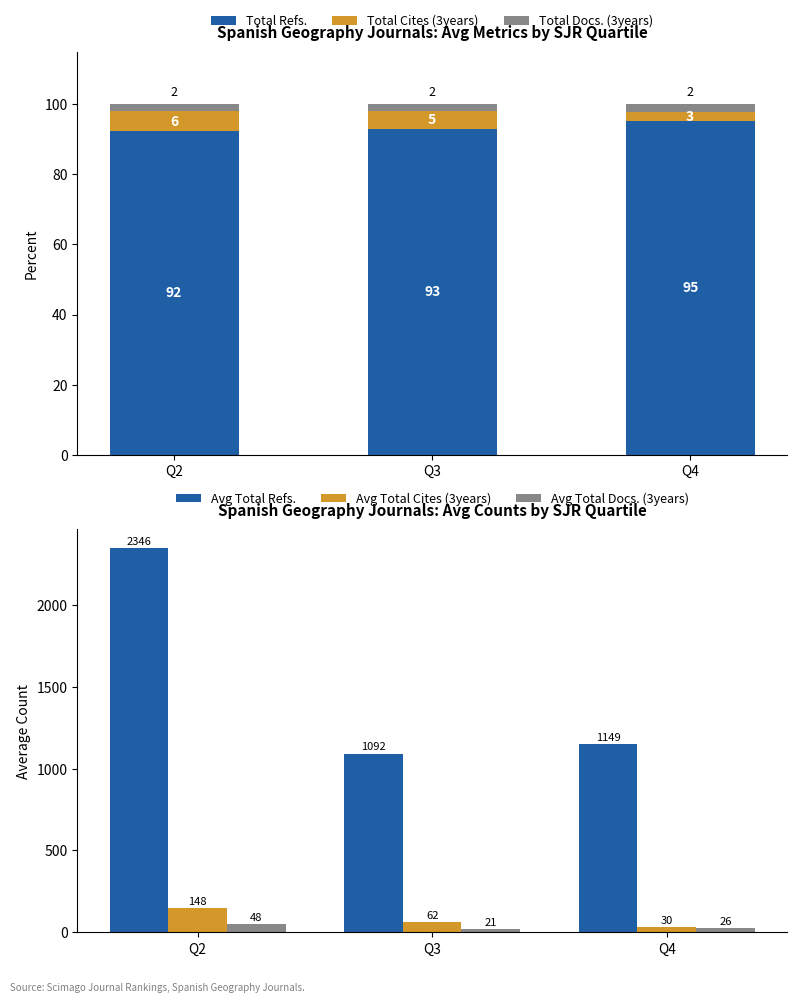

Is it true that Total Docs. (3years) equals 2.2 at Q4?

True